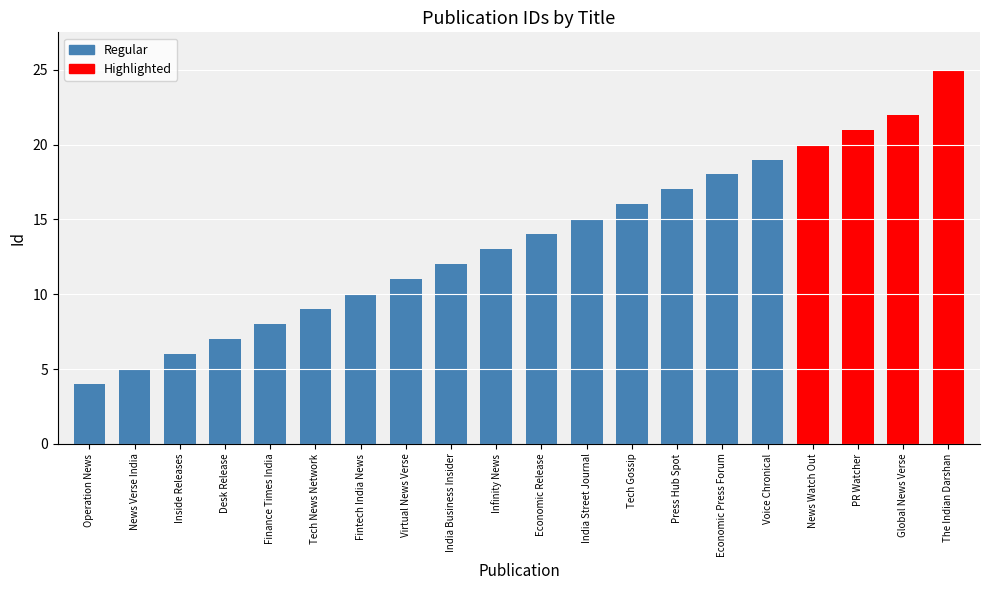

How many bars are there in total?

20